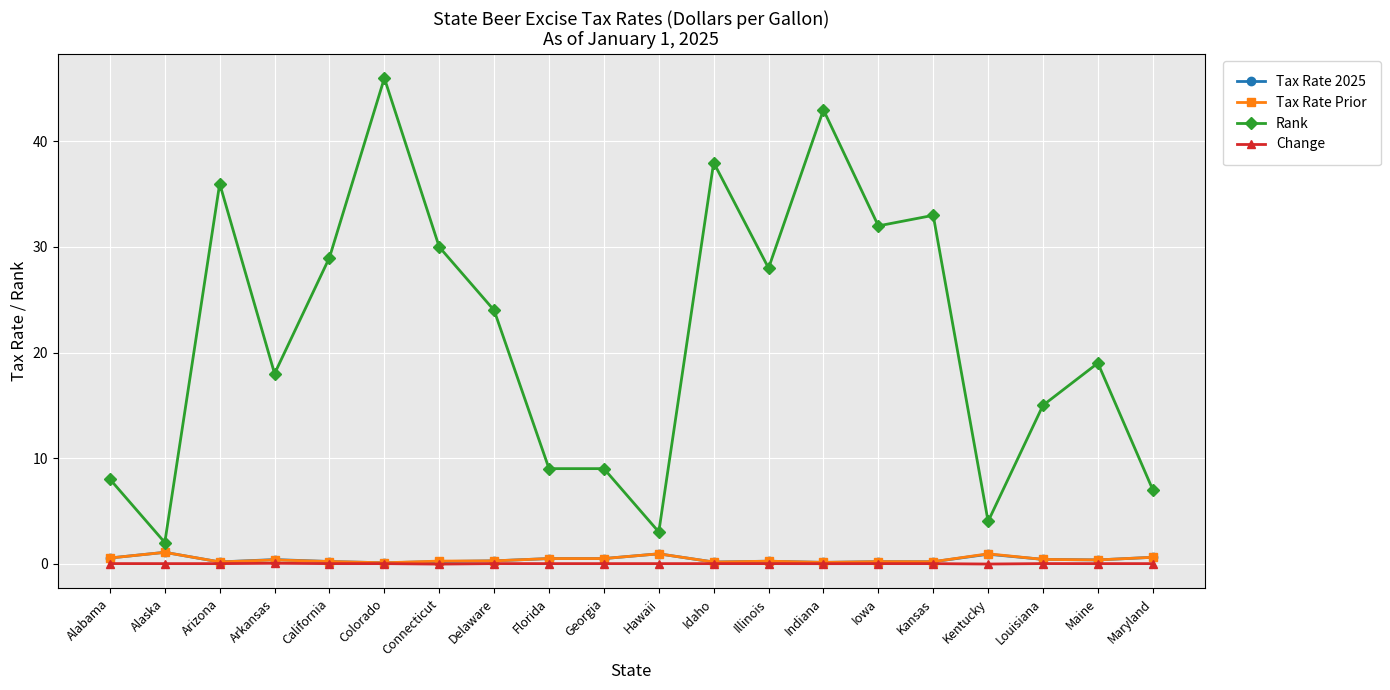

How many data points does each series have?

20